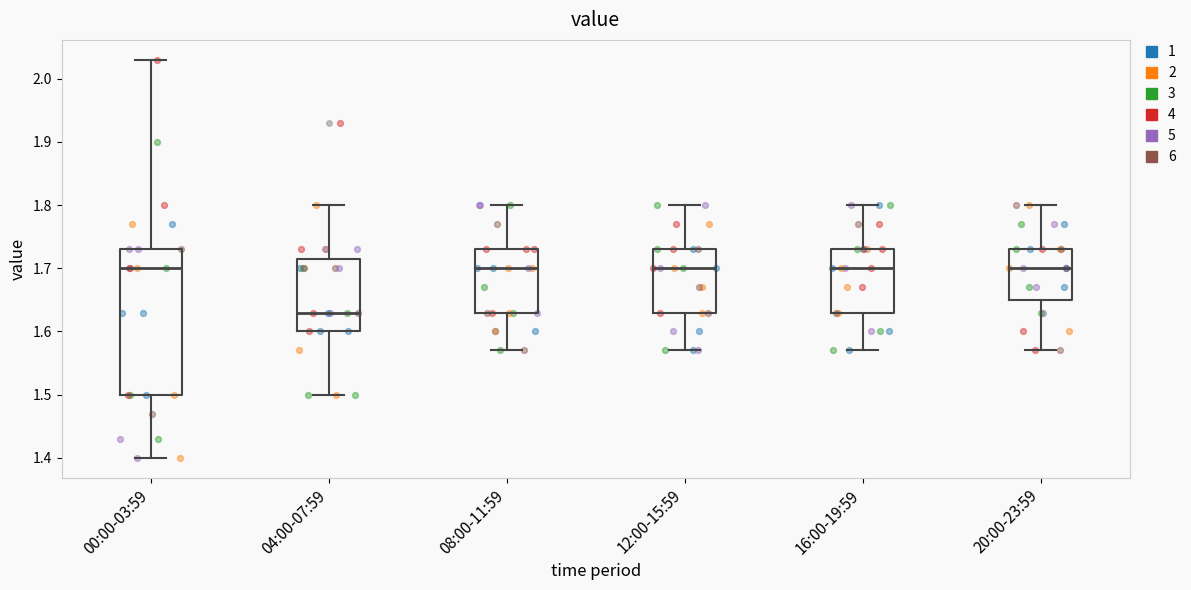

Reading left to right, read every box against the y-axis: the position of its median line, the range the box covers, and the ends of its whiskers. The values are not printed on the chart, so give them approximately, as read against the axis.

00:00-03:59: median 1.70, box 1.50 to 1.73, whiskers 1.40 to 2.03
04:00-07:59: median 1.63, box 1.60 to 1.72, whiskers 1.50 to 1.80
08:00-11:59: median 1.70, box 1.63 to 1.73, whiskers 1.57 to 1.80
12:00-15:59: median 1.70, box 1.63 to 1.73, whiskers 1.57 to 1.80
16:00-19:59: median 1.70, box 1.63 to 1.73, whiskers 1.57 to 1.80
20:00-23:59: median 1.70, box 1.65 to 1.73, whiskers 1.57 to 1.80